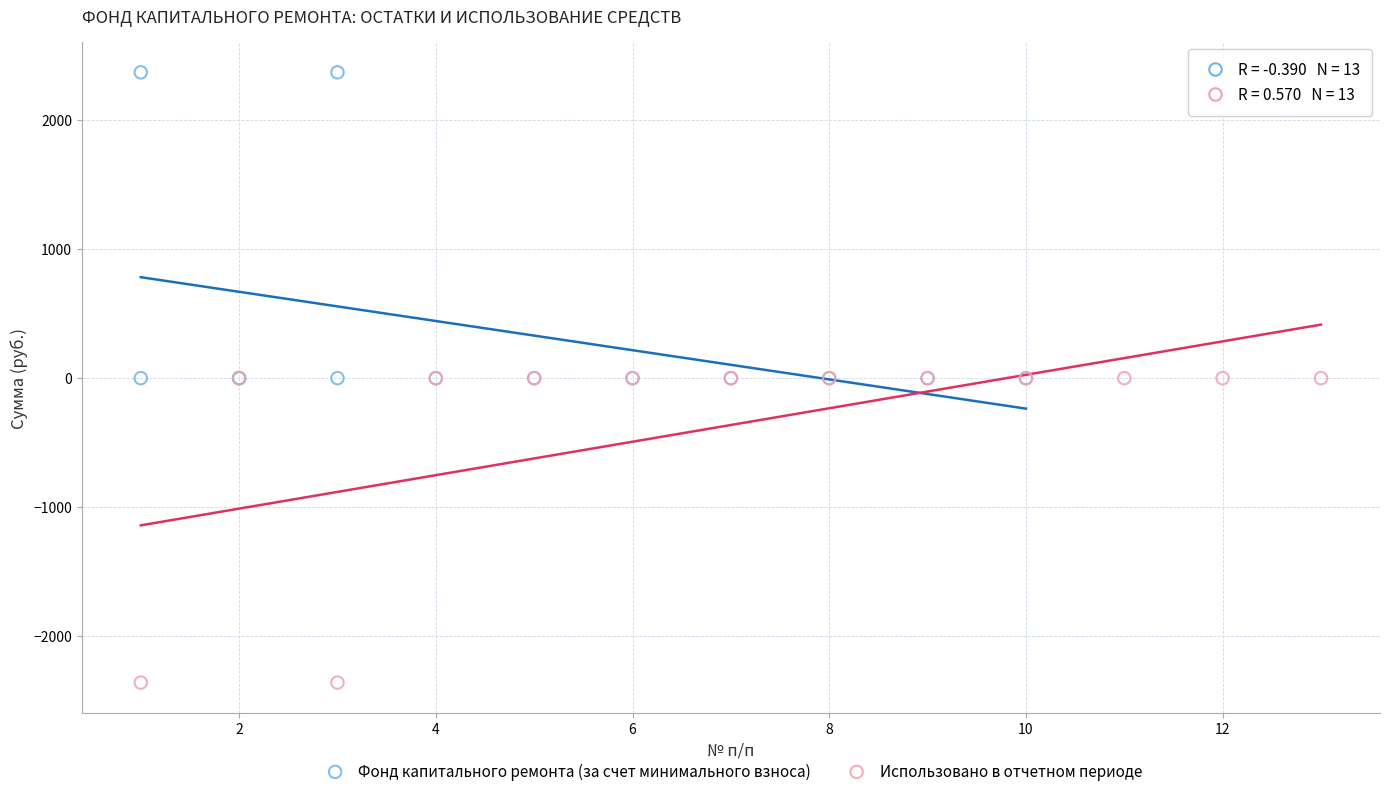

Which series contains the lowest Y value?

Использовано в отчетном периоде